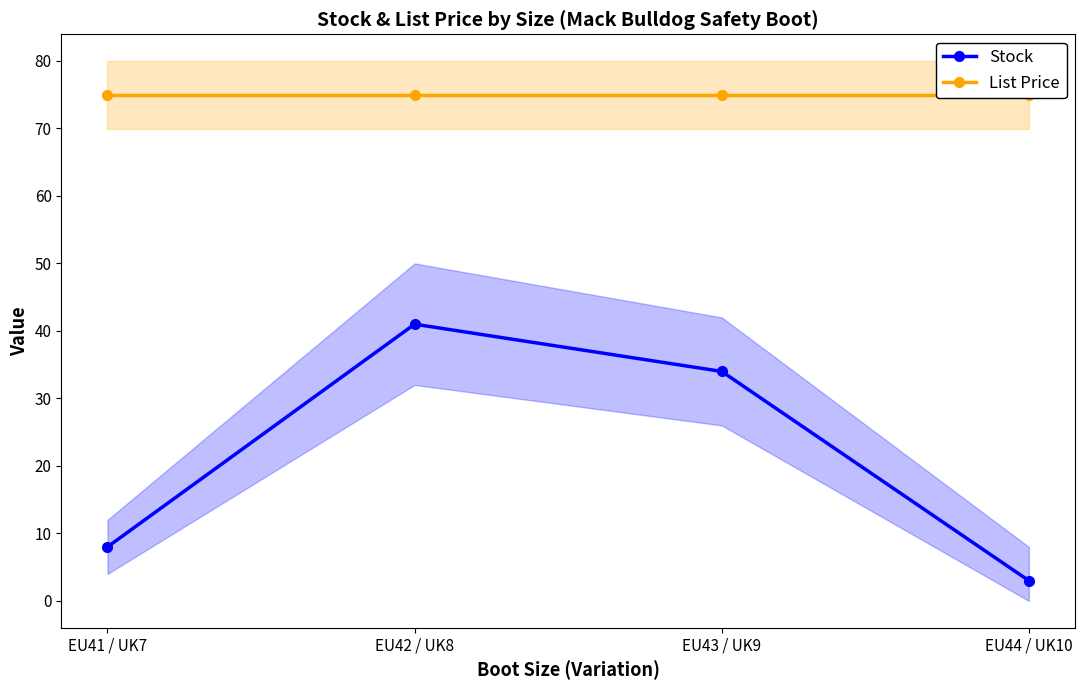

What is the average value of the Stock series?

22